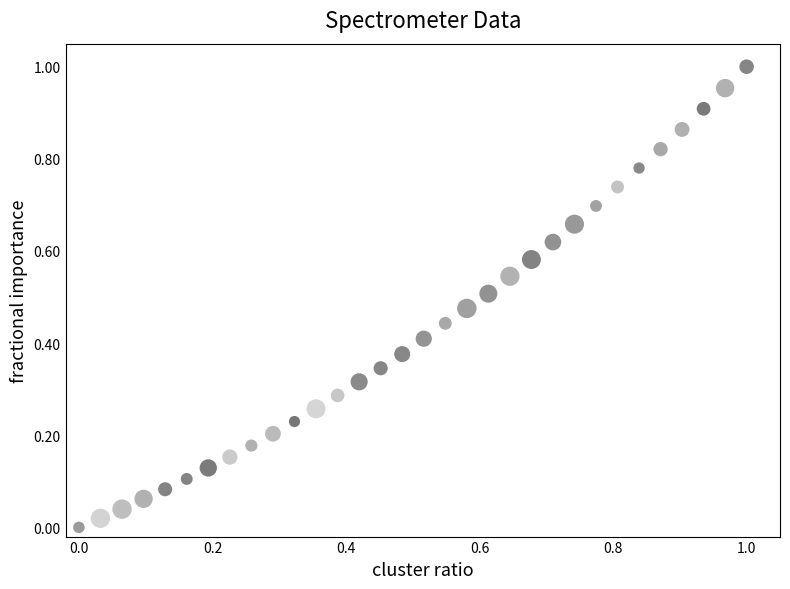

Count the number of points in this scatter plot.

32